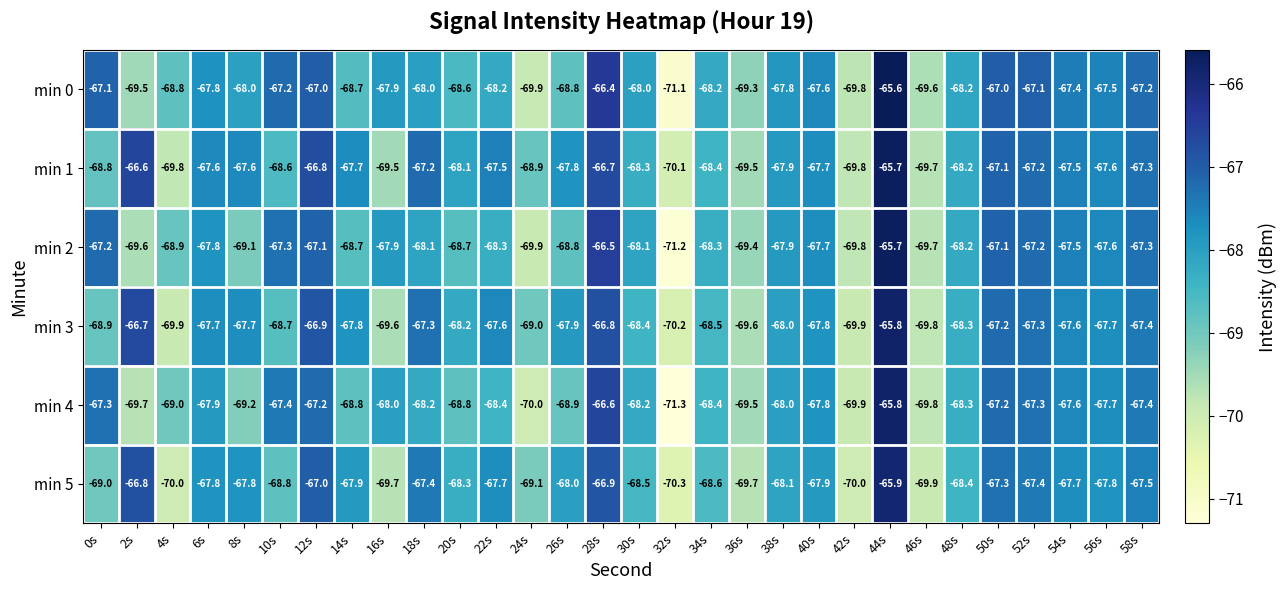

What is the greatest value displayed?

-65.6